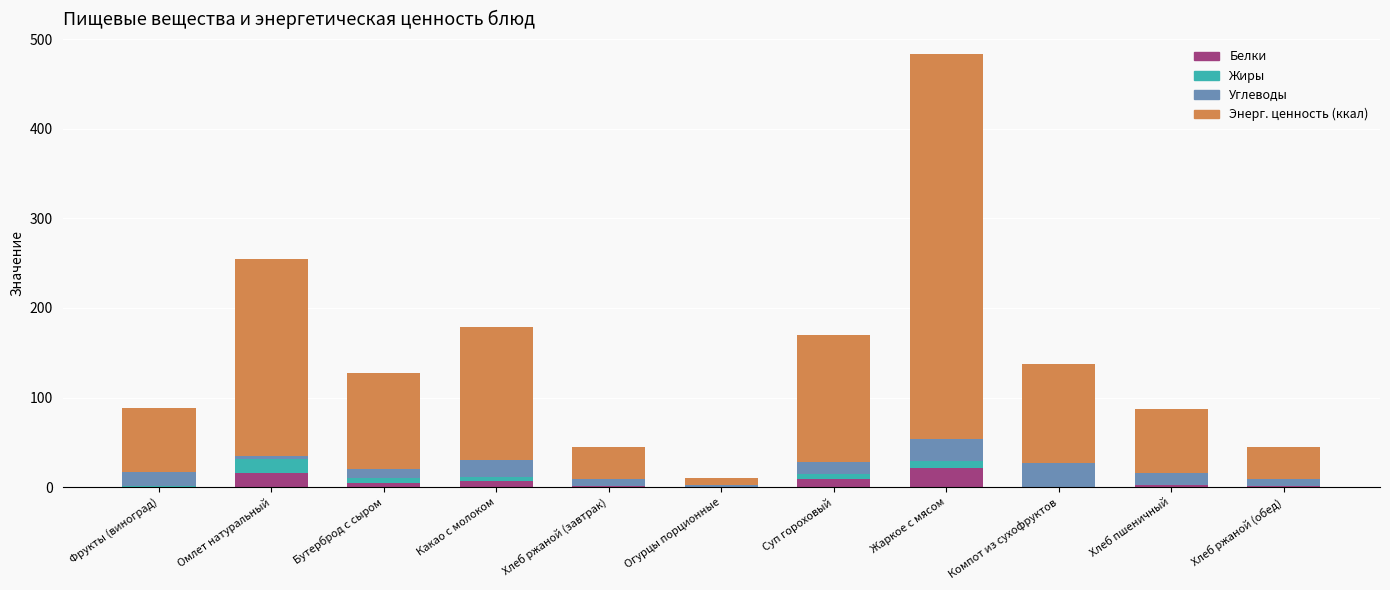

How many categories are shown in the chart?

11